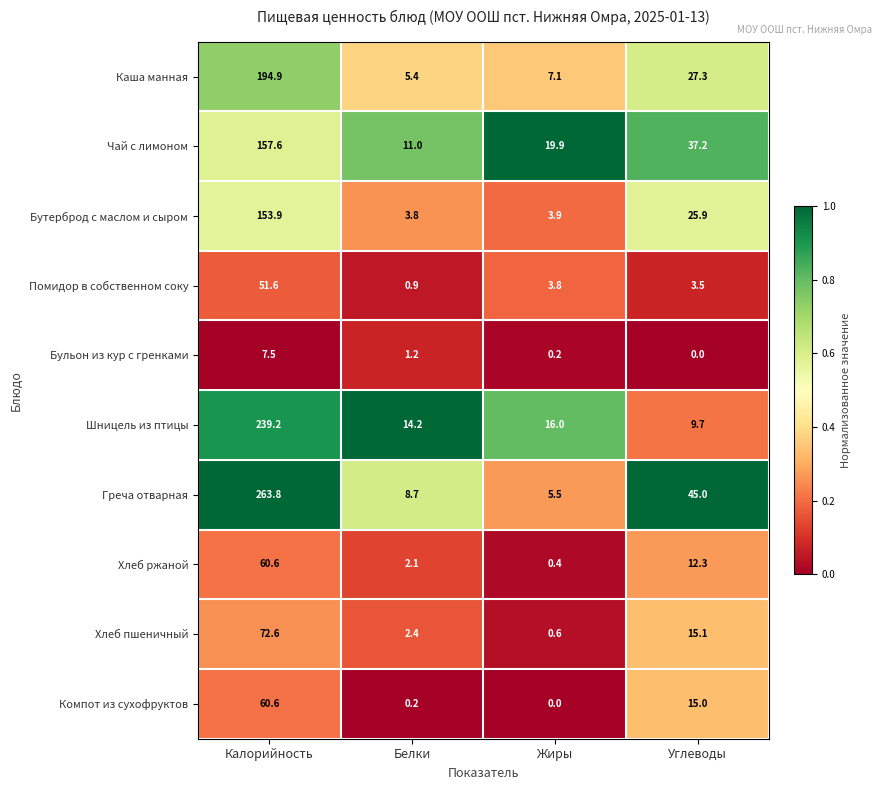

How many categories are shown in the chart?

4